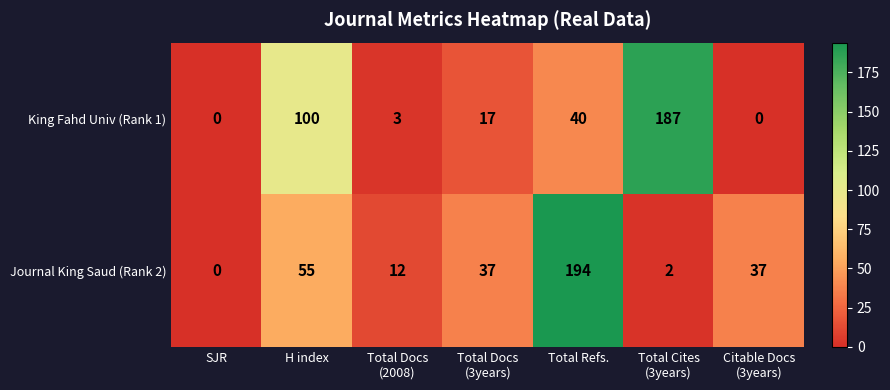

What is the difference between the maximum and second lowest values in the Journal King Saud (Rank 2) series?

192